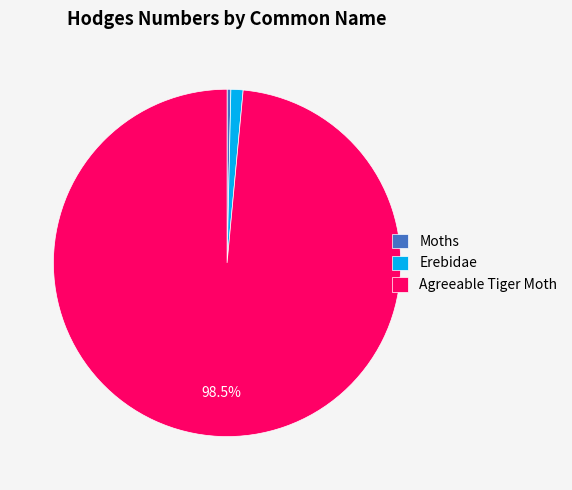

Which category has the smallest portion of the pie?

Moths